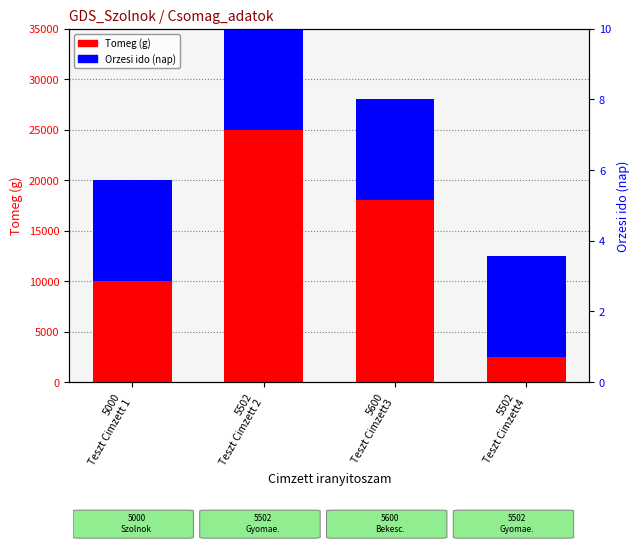

How many groups of bars are there?

4